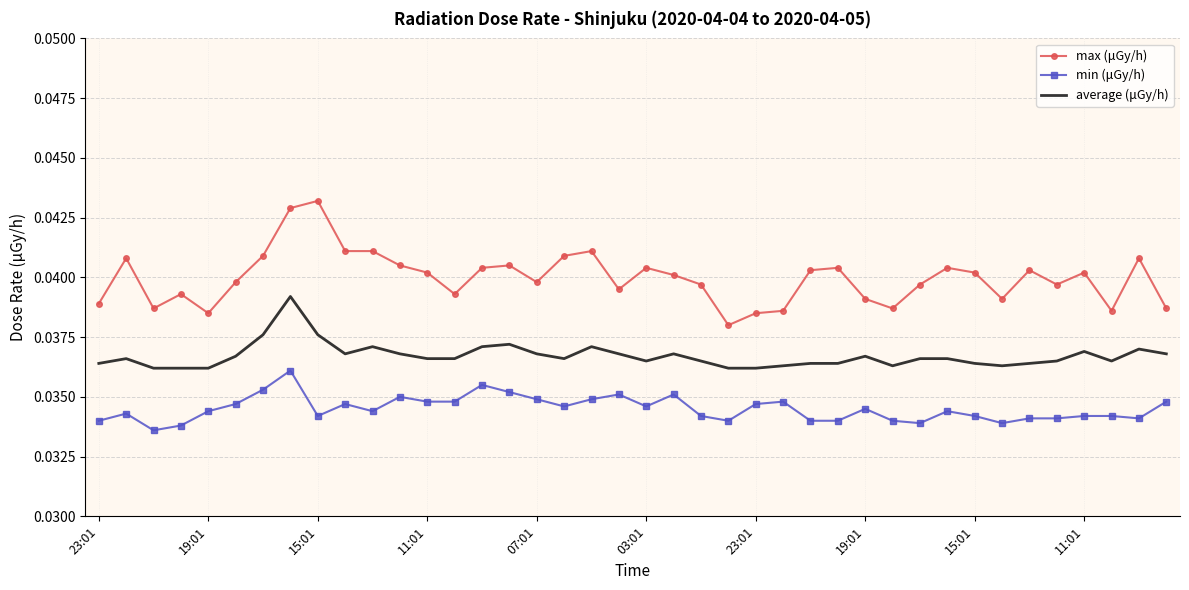

True or false: max (μGy/h) and min (μGy/h) cross at least once.

False